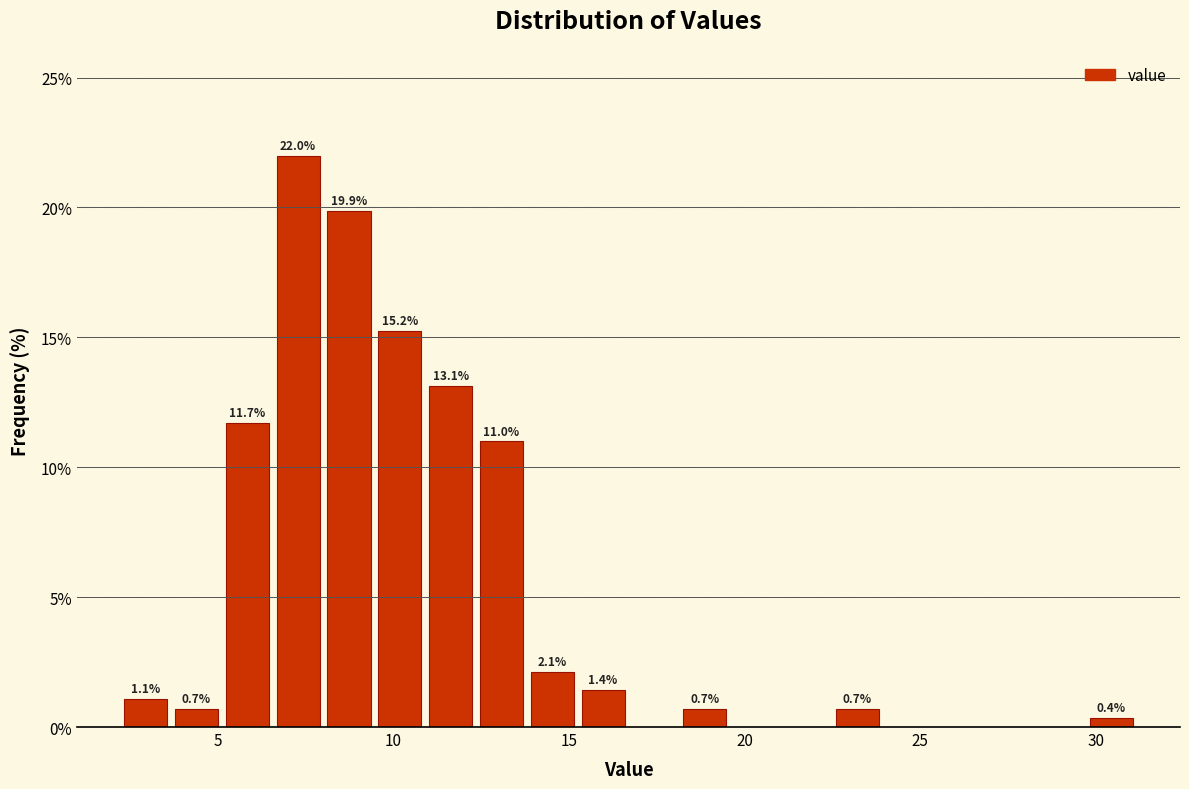

Read against the x-axis, roughly where is the centre of the tallest bar?

7.5